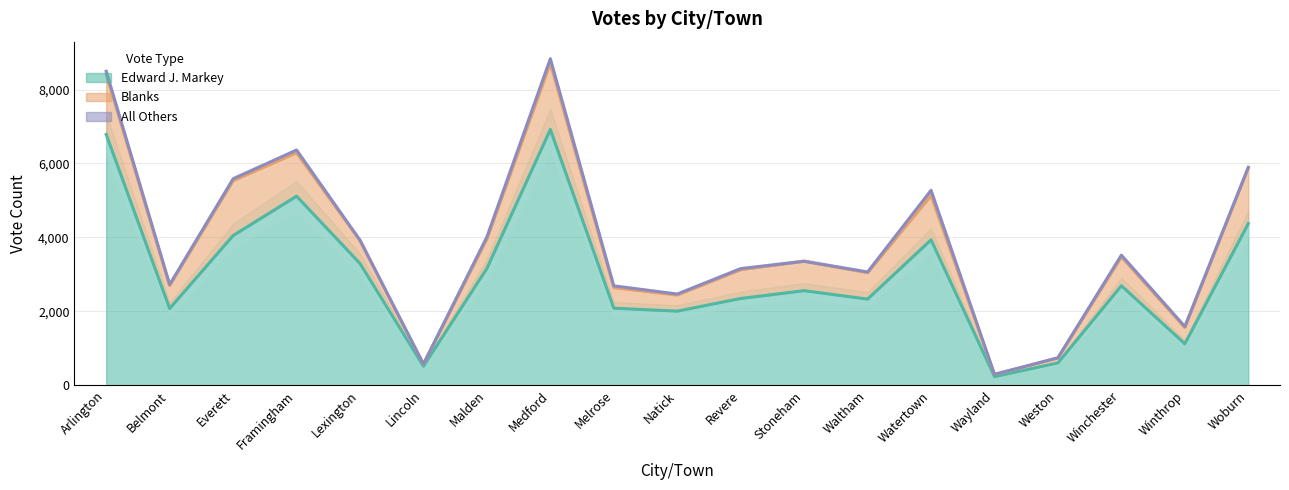

Which series has the largest range (max minus min)?

Edward J. Markey